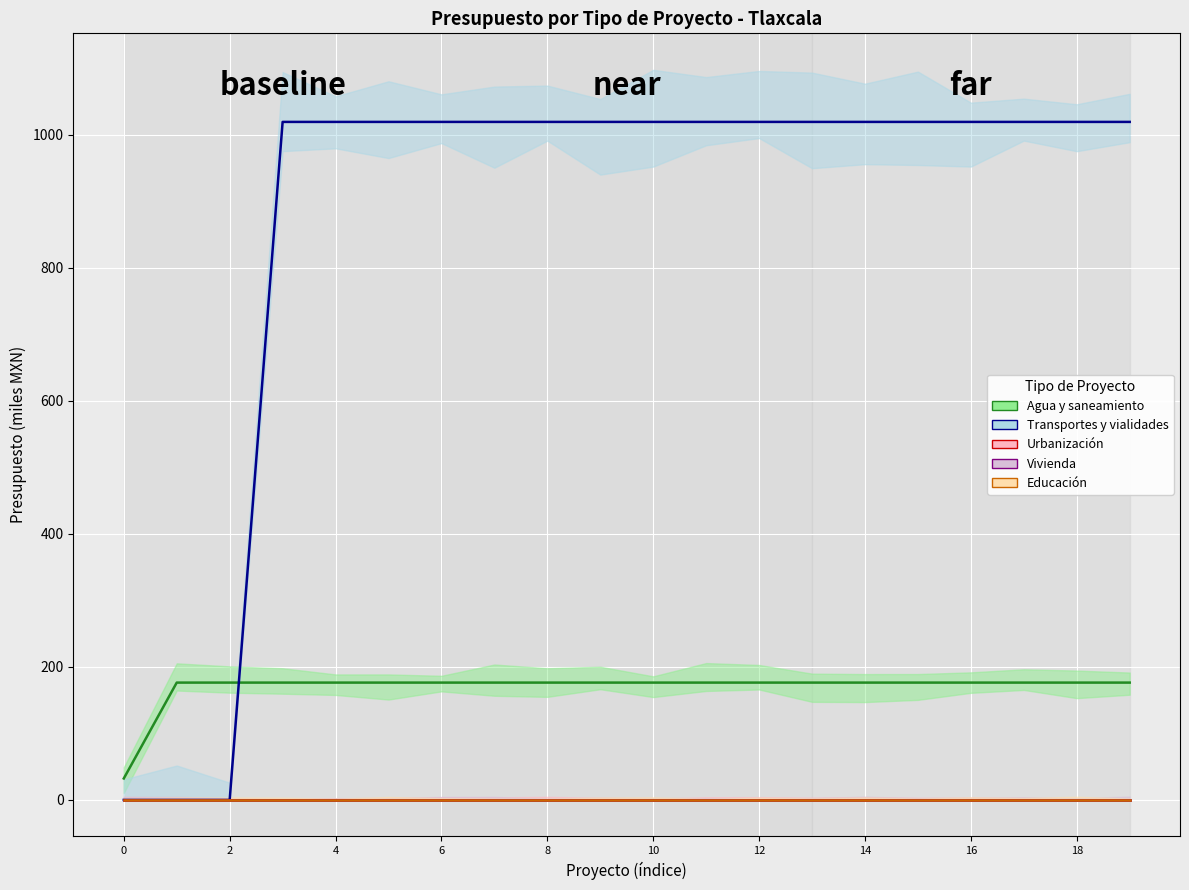

Rank the series by their maximum value, from lowest to highest.

Urbanización, Vivienda, Educación, Agua y saneamiento, Transportes y vialidades